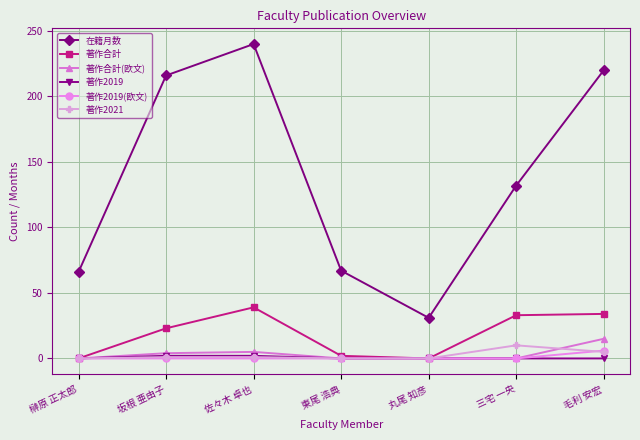

What is the total value across all series at 三宅 一央?

175